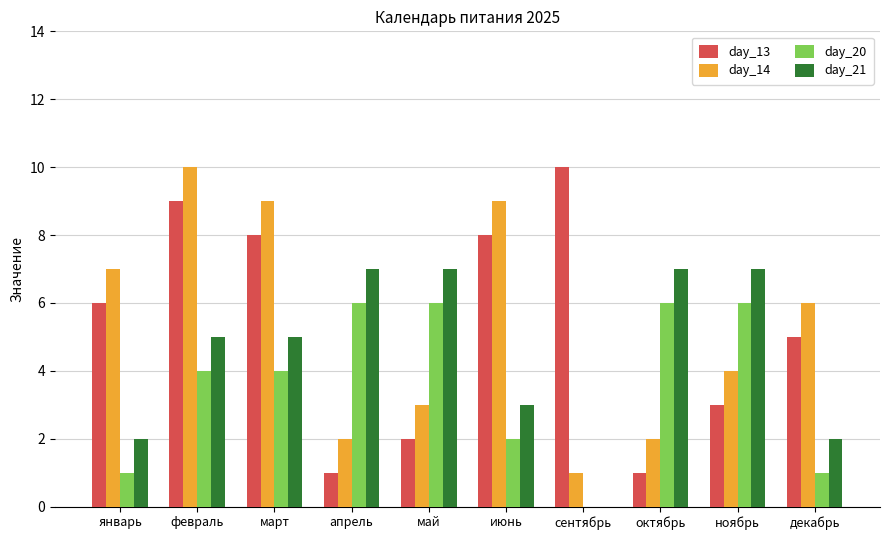

Is it true that day_21 equals 2 at октябрь?

False